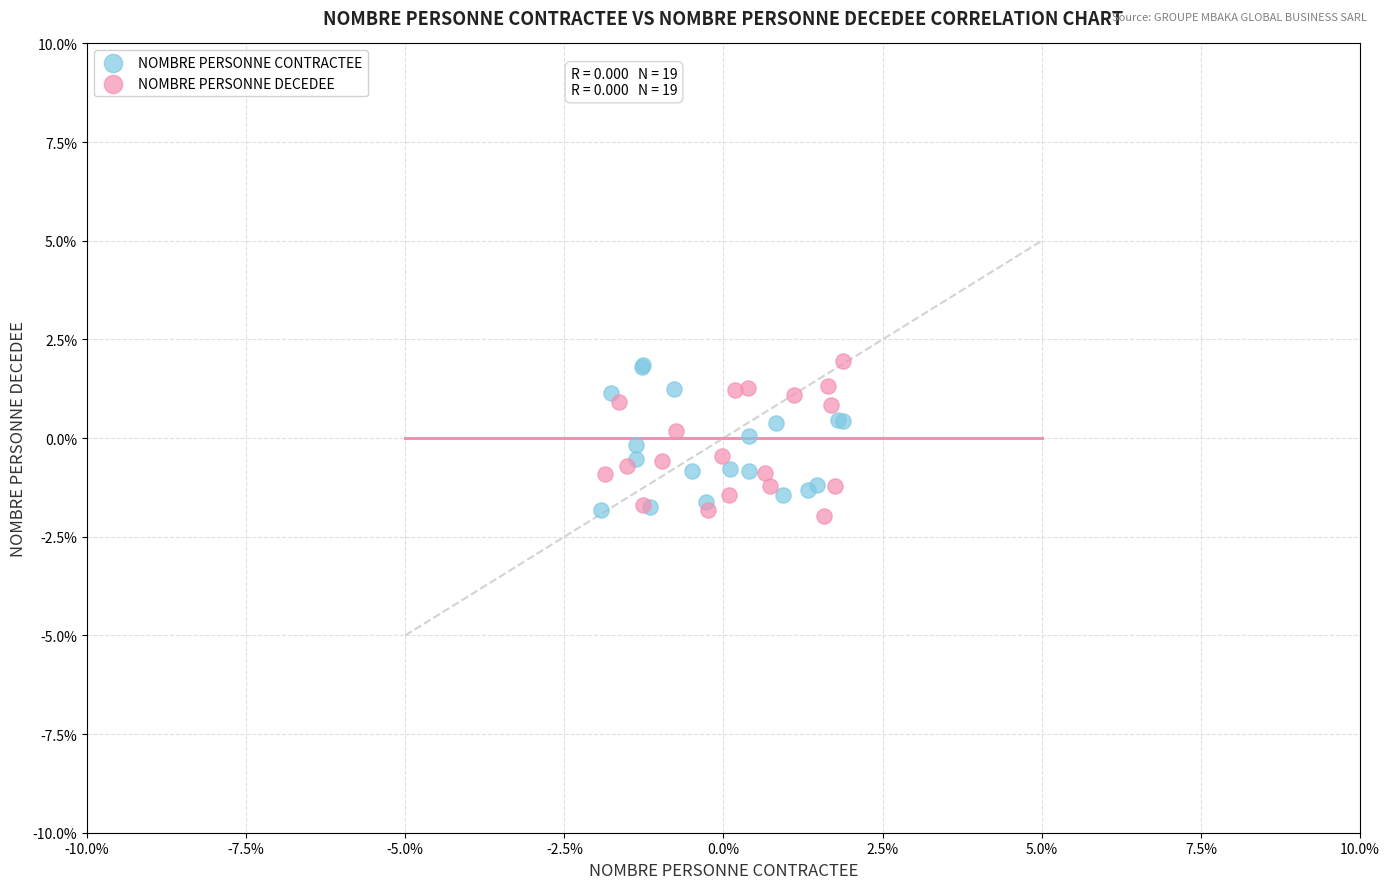

What are all the series names shown in the legend?

NOMBRE PERSONNE CONTRACTEE, NOMBRE PERSONNE DECEDEE